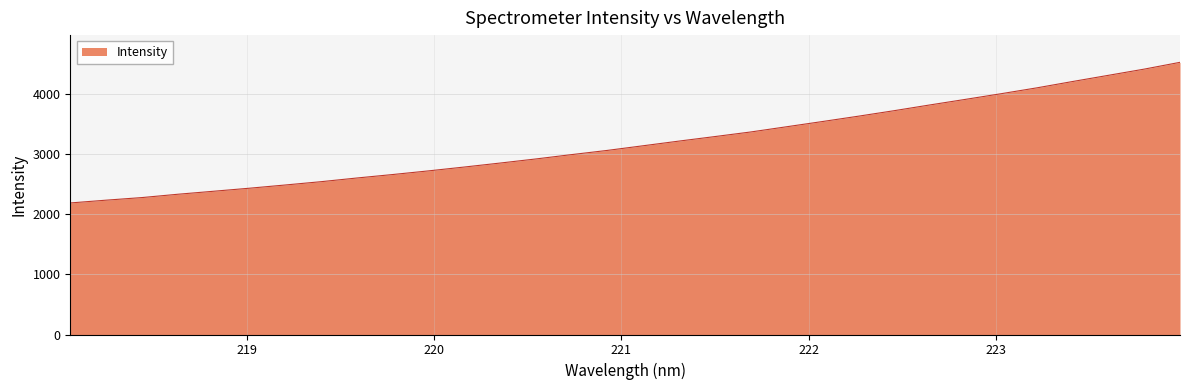

What is the maximum value shown in the chart?

4523.1